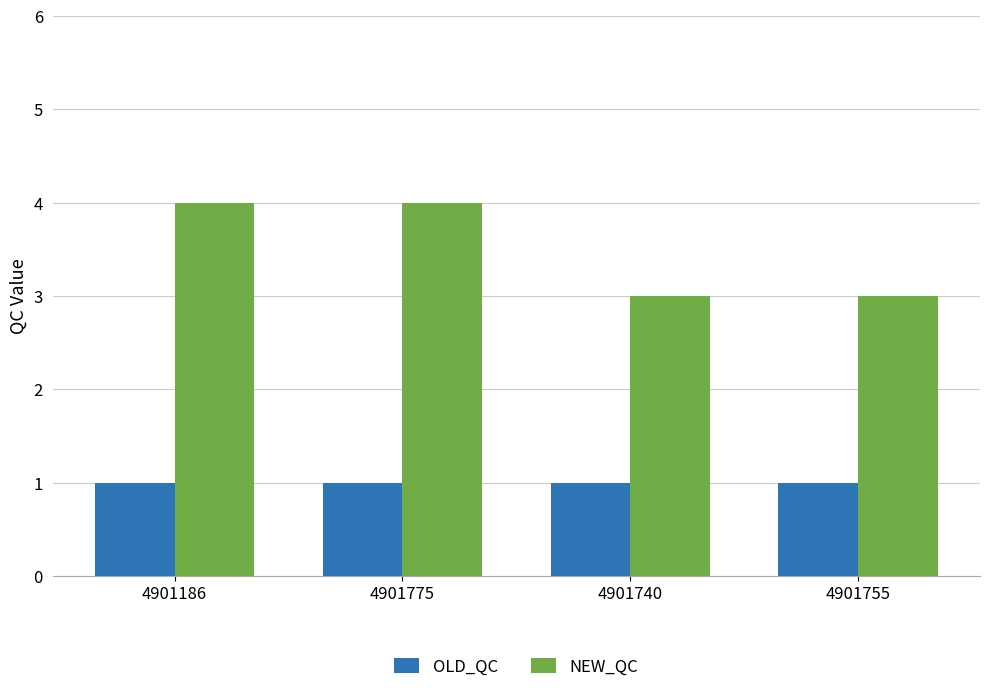

Rank the series at 4901775 from lowest to highest value.

OLD_QC, NEW_QC